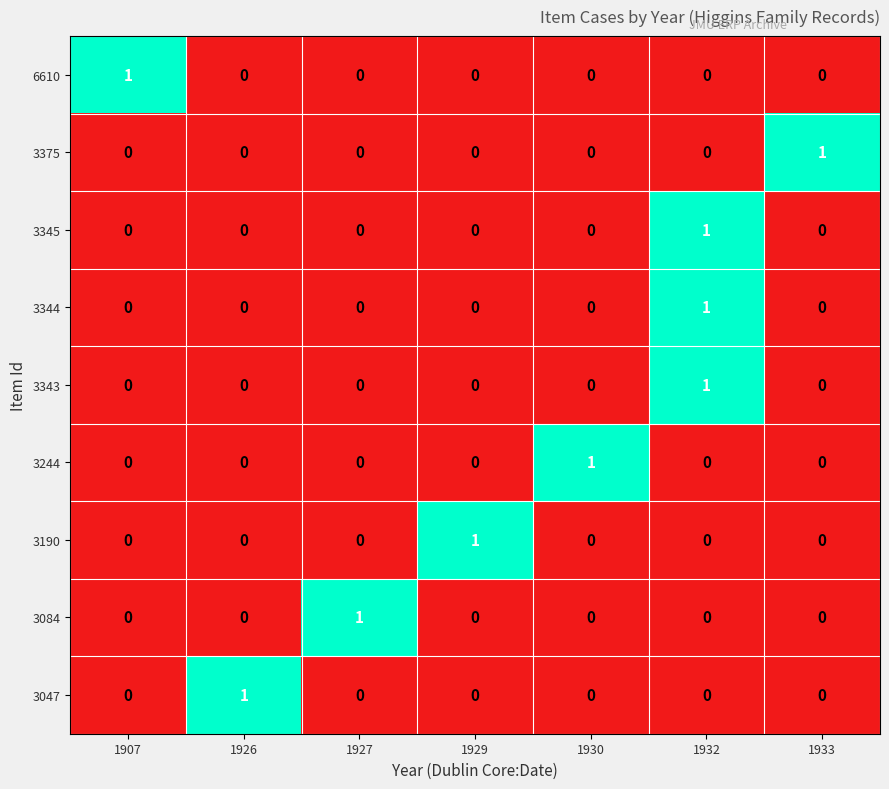

At which category is the sum across all series the highest?

1932